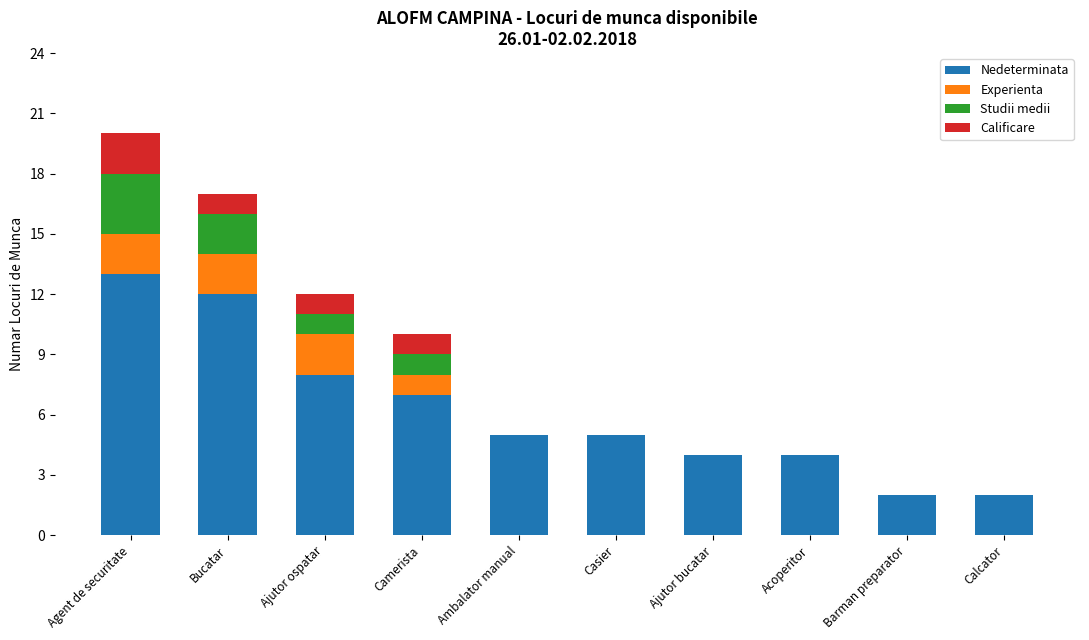

What is the sum of all Nedeterminata values?

62